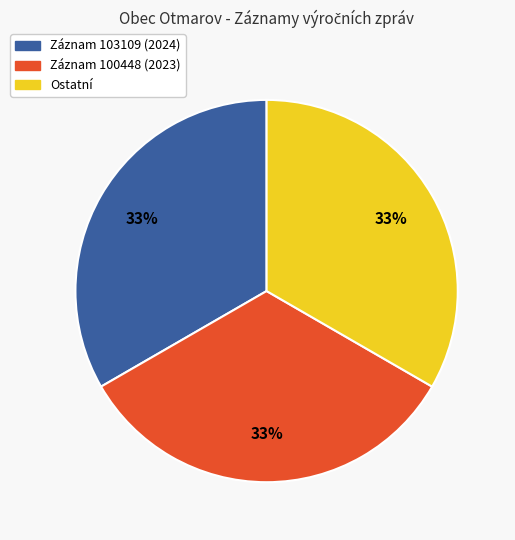

Approximately how many times larger is the value at Záznam 100448 (2023) compared to Ostatní?

1.0